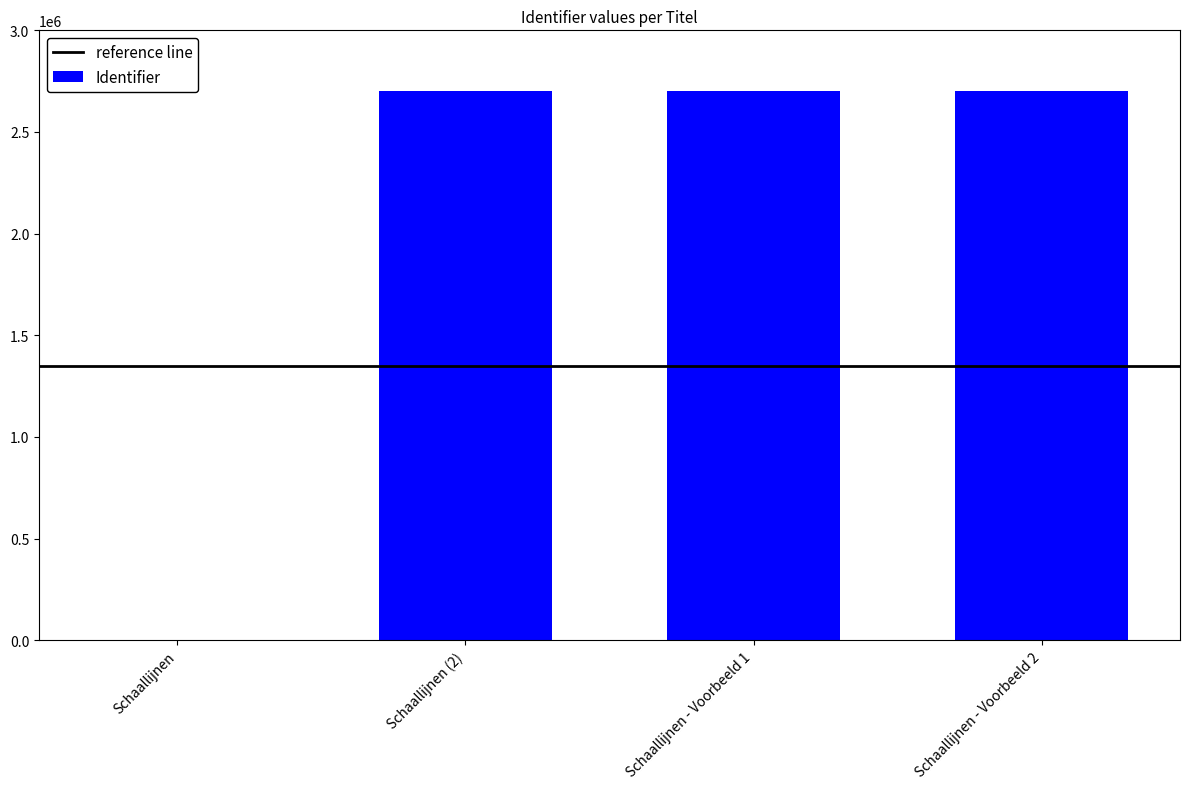

What is the sum of all values?

8103256